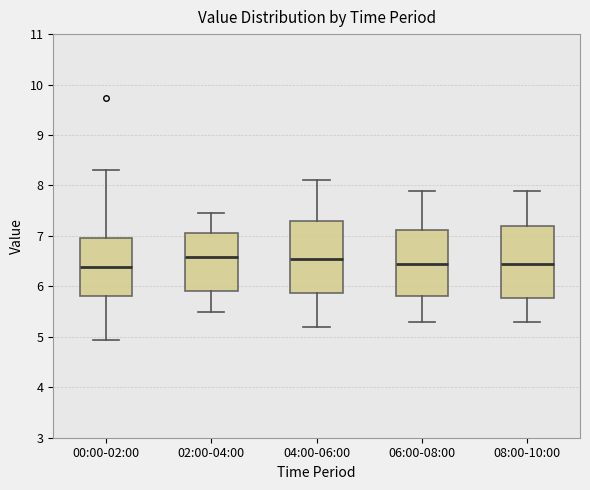

Where is the upper edge of the box for 00:00-02:00 on the y-axis? The values are not printed on the chart, so give them approximately, as read against the axis.

7.0